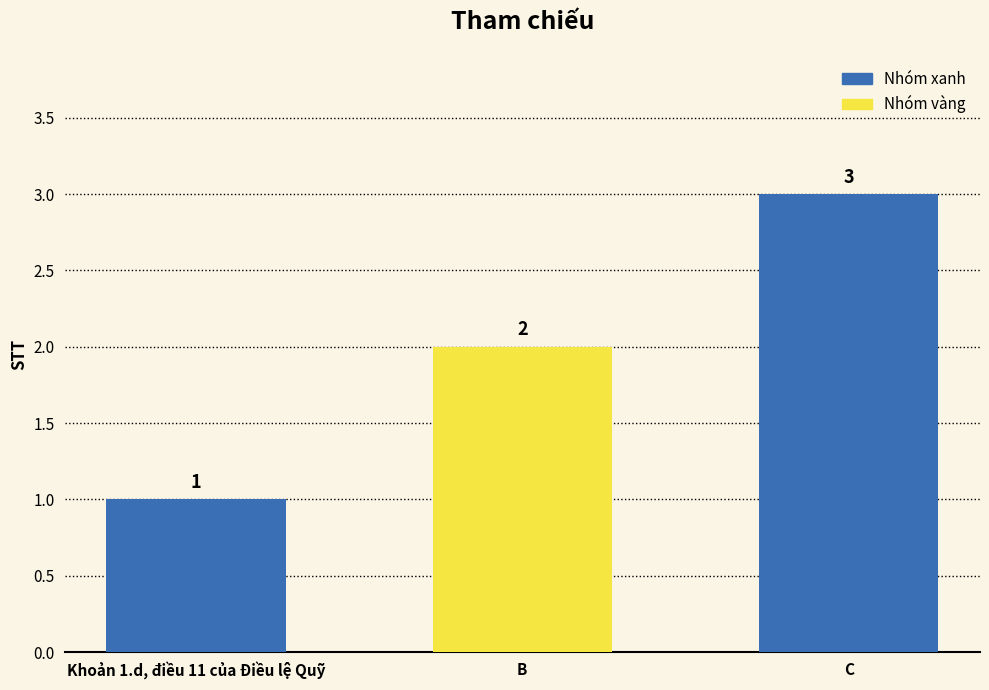

What is the greatest value displayed?

3